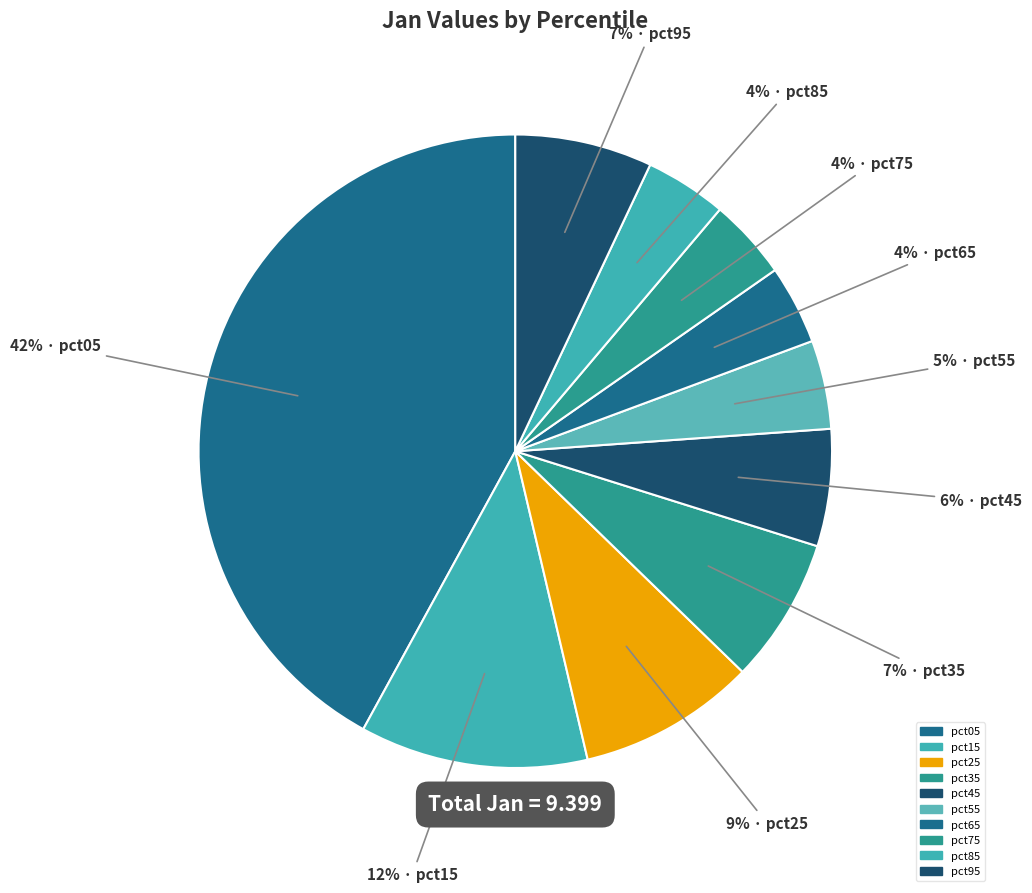

How much of the chart is everything except pct55?

95.5%